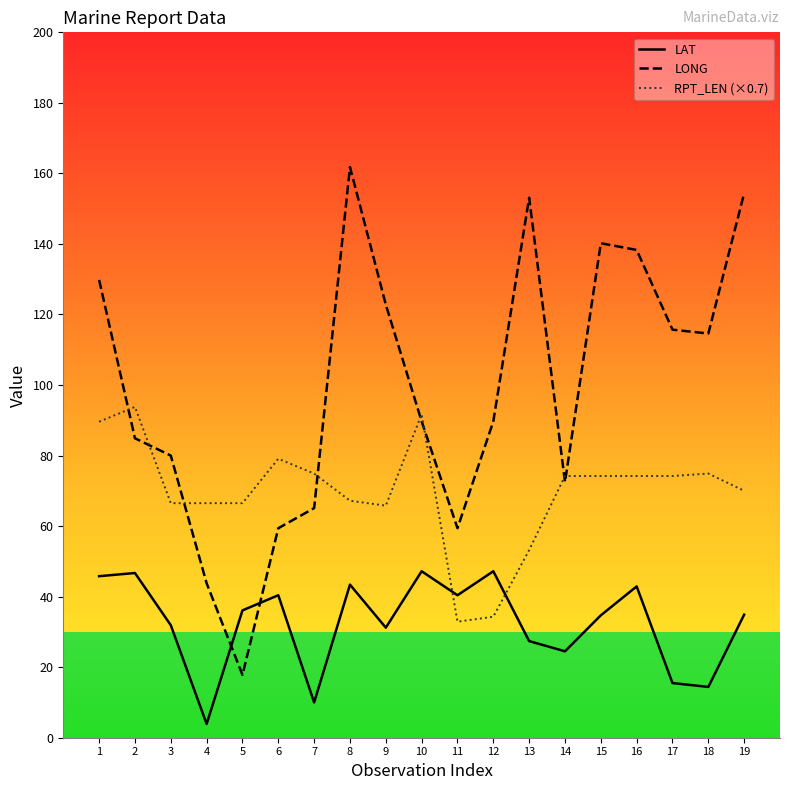

What is the difference between the maximum and minimum values in the LAT series?

43.3